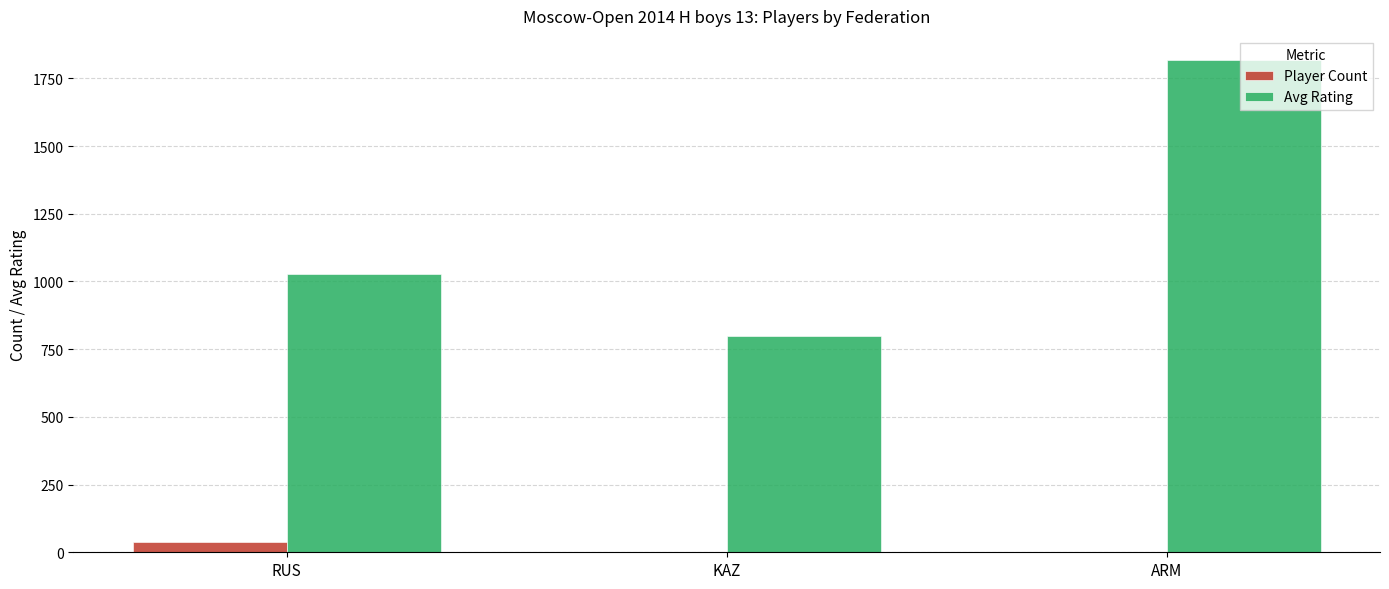

What are all the series names shown in the legend?

Player Count, Avg Rating